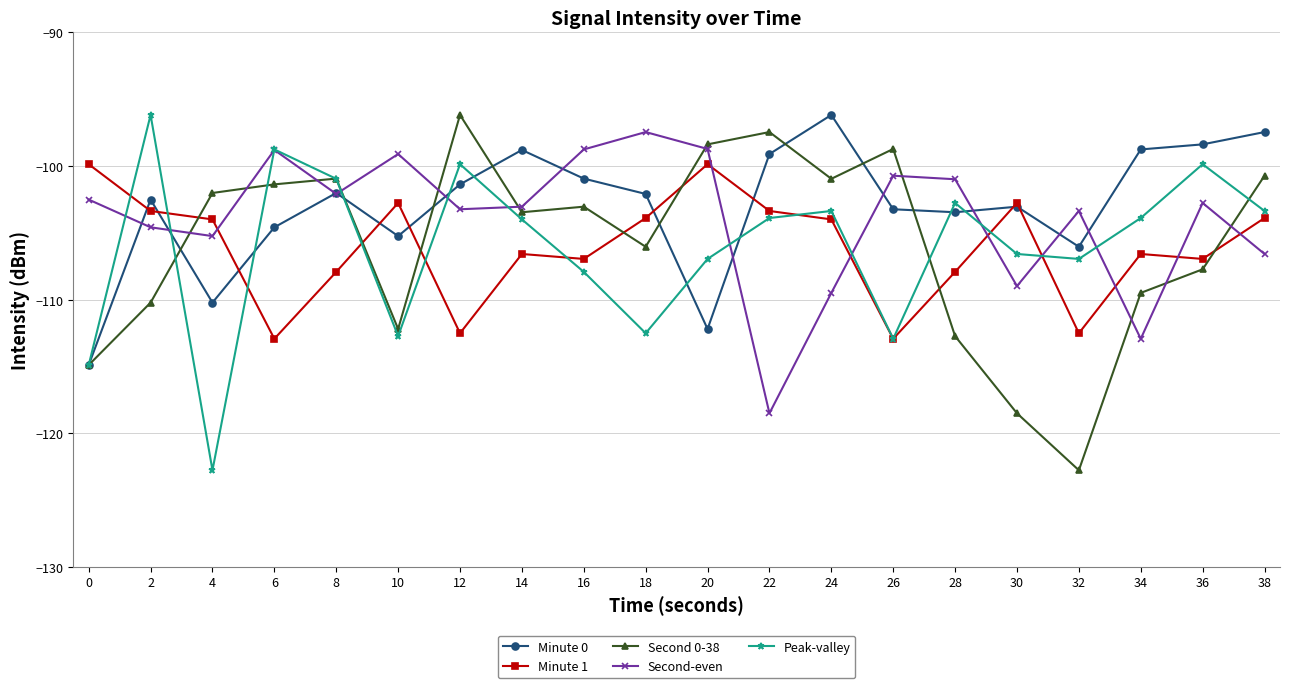

Which series changed the most between 6 and 22?

Second-even